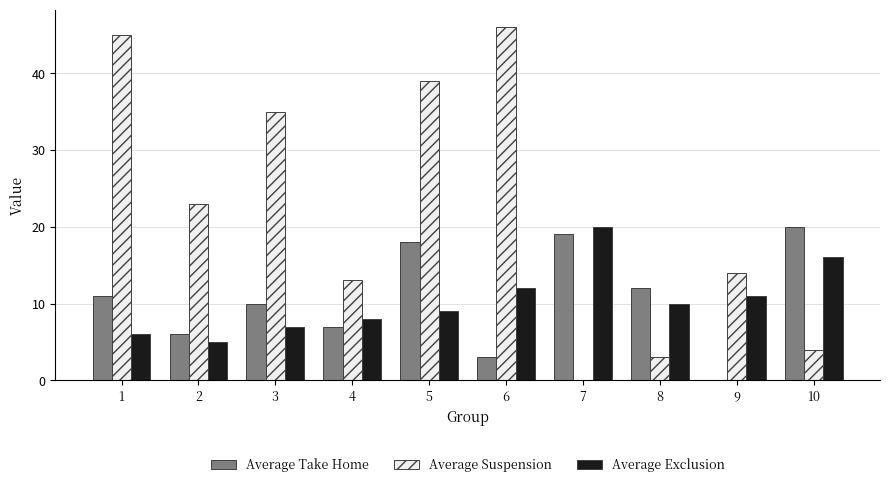

Is it true that Average Take Home equals 6 at 3?

False